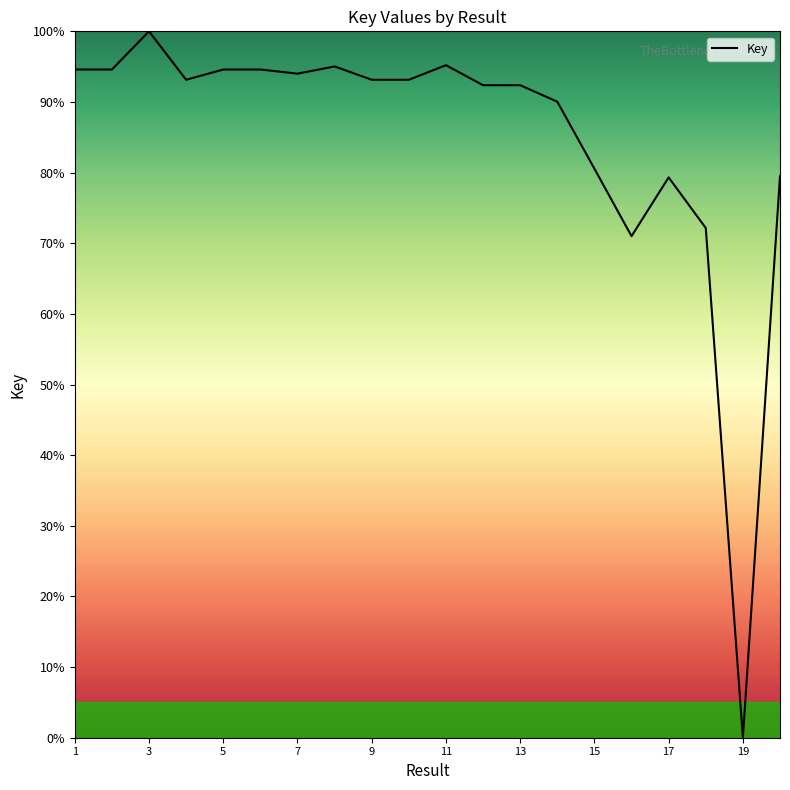

What is the greatest value displayed?

100.0